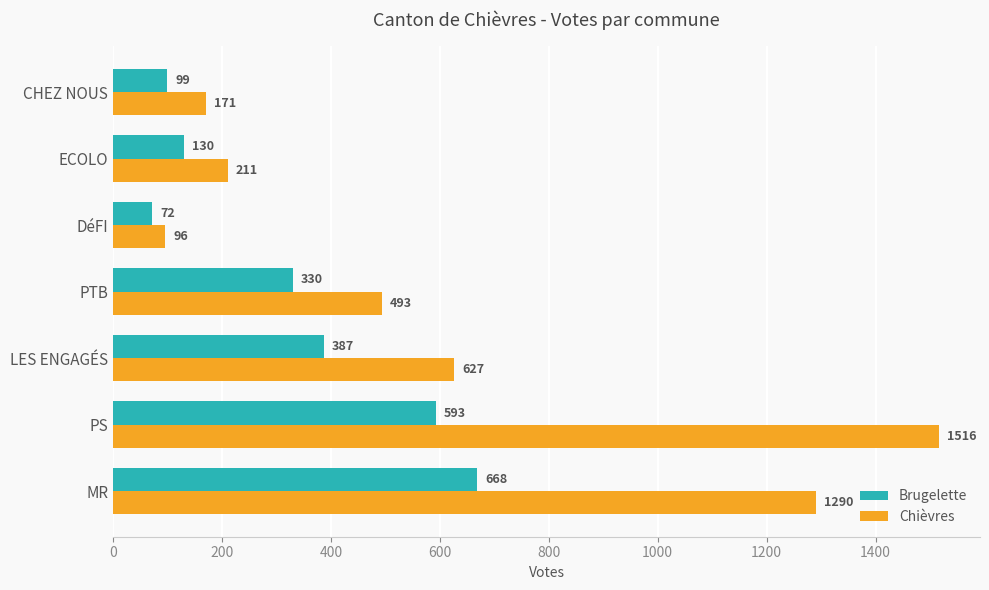

Rank the categories by Chièvres value from lowest to highest.

DéFI, CHEZ NOUS, ECOLO, PTB, LES ENGAGÉS, MR, PS